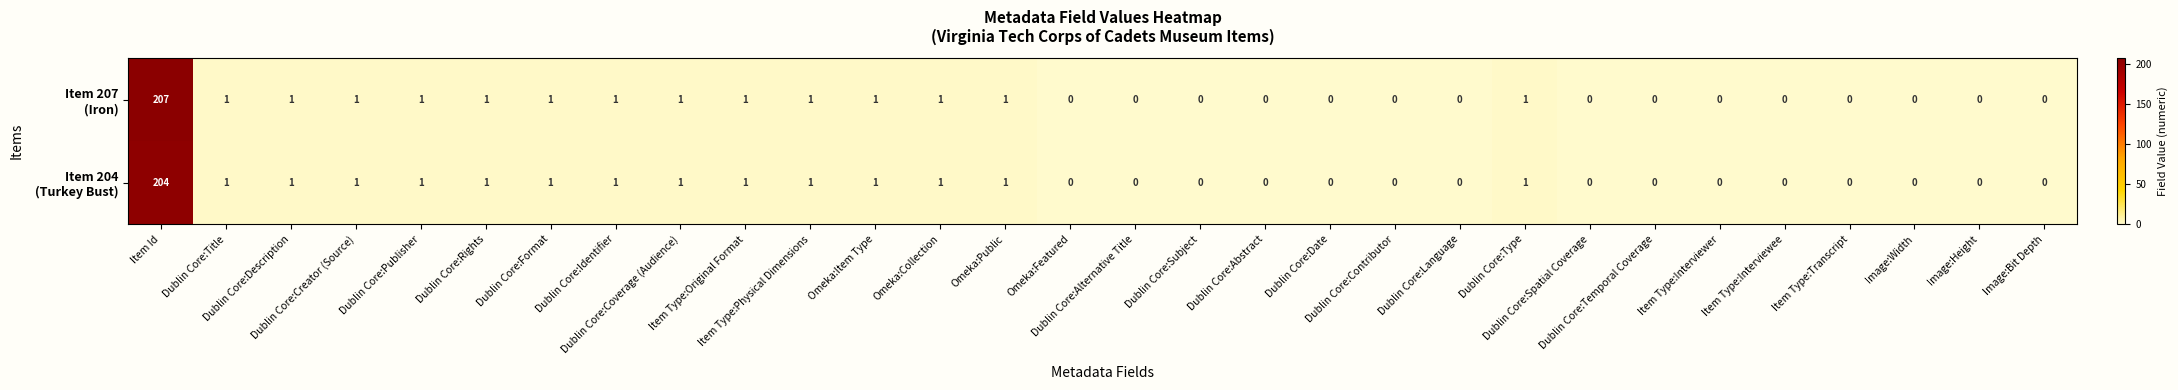

What is the maximum value shown in the chart?

207